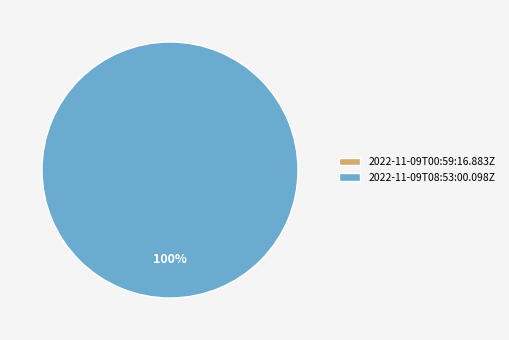

Count the number of slices in the pie.

2